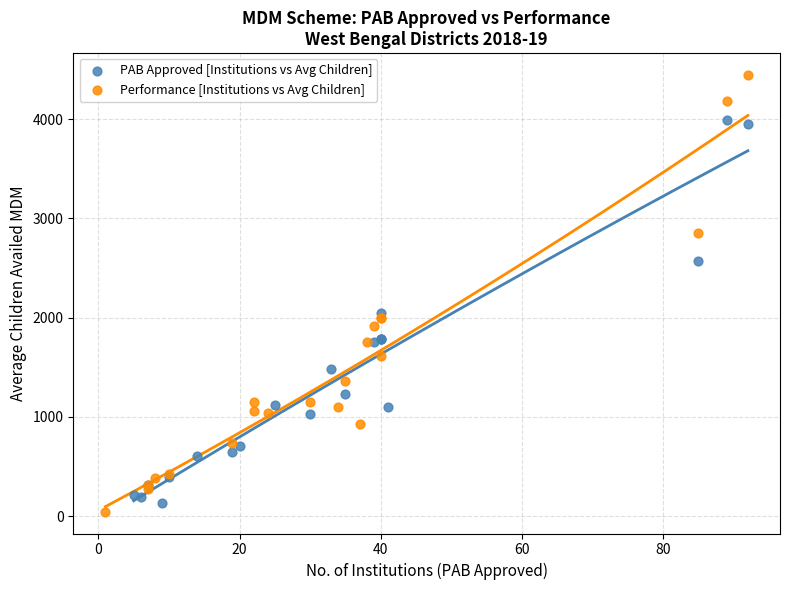

Which series contains the highest Y value?

Performance [Institutions vs Avg Children]